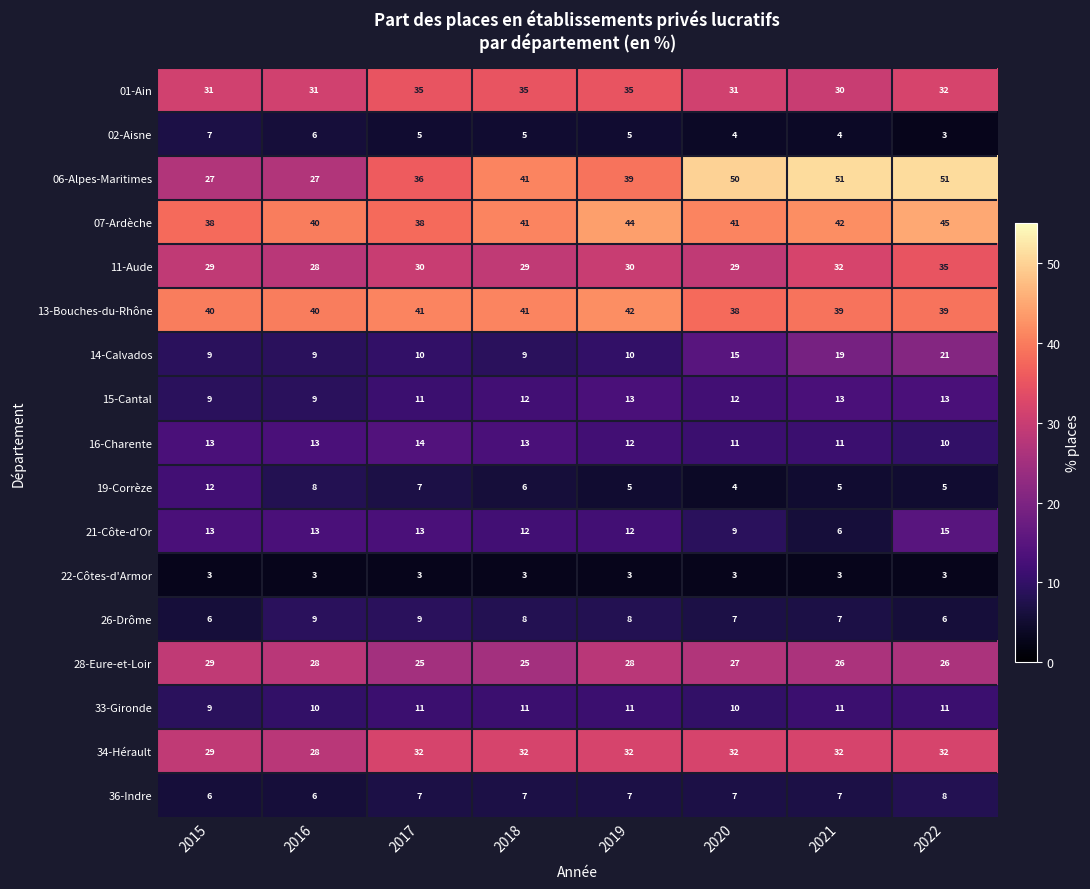

Which series has the widest spread of values?

06-Alpes-Maritimes